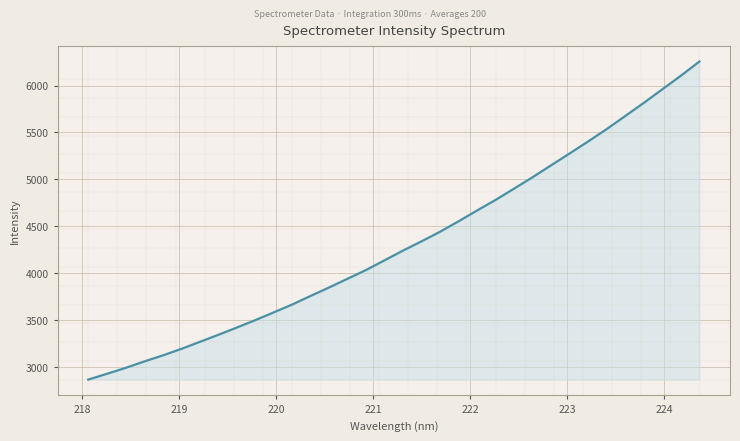

What is the smallest value displayed?

2866.9